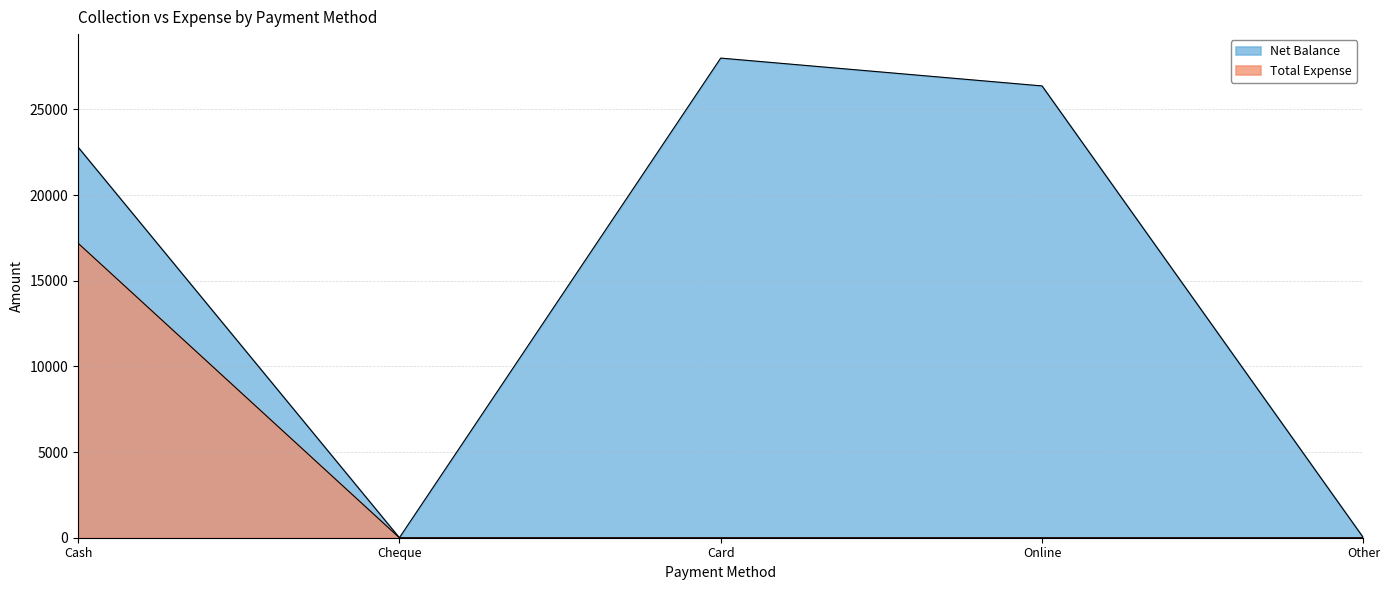

Count the number of categories in the chart.

5